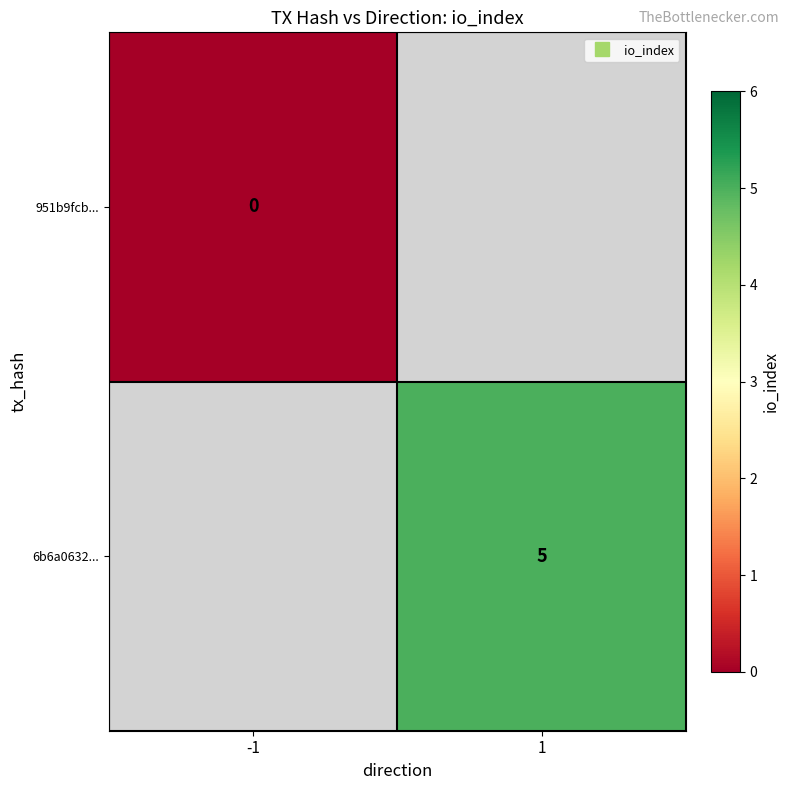

The 6b6a0632... series shows 8.3 at 1. True or false?

False